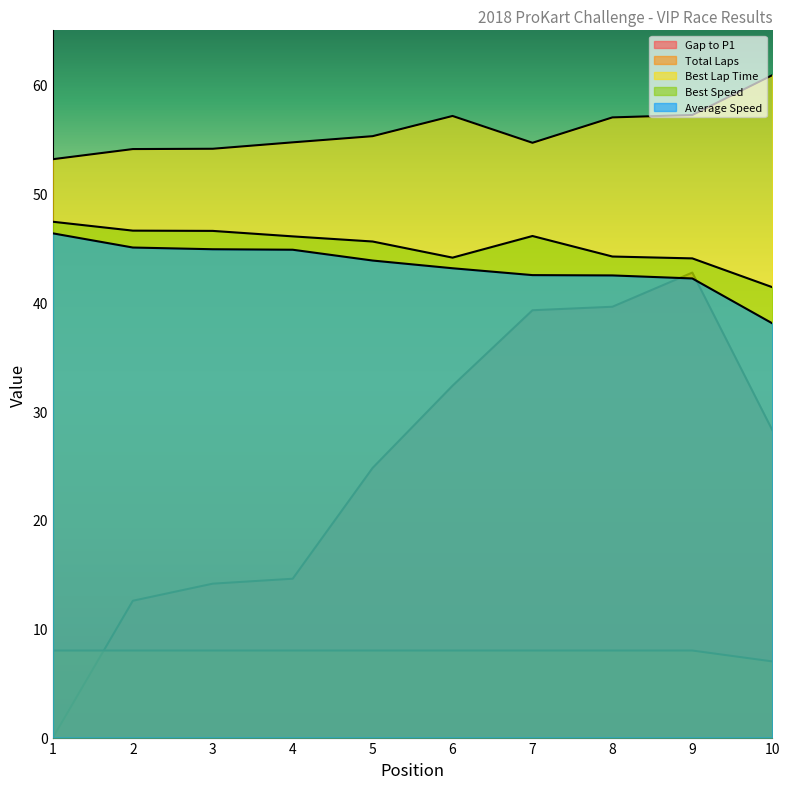

Reading left to right, transcribe all the data shown in this chart.

Gap to P1: 1=0.0	2=12.6	3=14.1	4=14.6	5=24.8	6=32.3	7=39.3	8=39.6	9=42.7	10=28.3
Total Laps: 1=8.0	2=8.0	3=8.0	4=8.0	5=8.0	6=8.0	7=8.0	8=8.0	9=8.0	10=7.0
Best Lap Time: 1=53.2	2=54.1	3=54.1	4=54.7	5=55.3	6=57.1	7=54.7	8=57.0	9=57.2	10=60.9
Best Speed: 1=47.4	2=46.6	3=46.6	4=46.1	5=45.6	6=44.1	7=46.1	8=44.2	9=44.0	10=41.4
Average Speed: 1=46.3	2=45.0	3=44.9	4=44.8	5=43.8	6=43.1	7=42.5	8=42.5	9=42.2	10=38.1